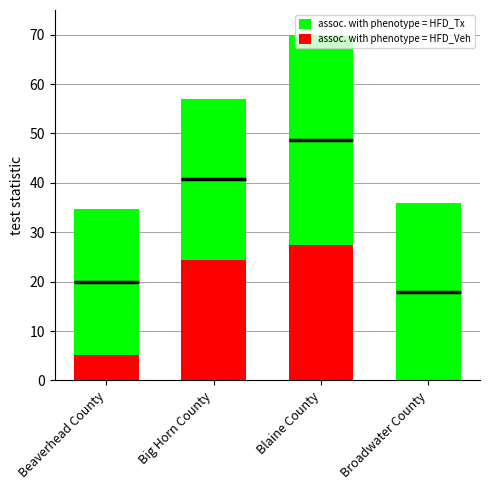

Rank the series by their maximum value, from lowest to highest.

assoc. with phenotype = HFD_Veh, assoc. with phenotype = HFD_Tx